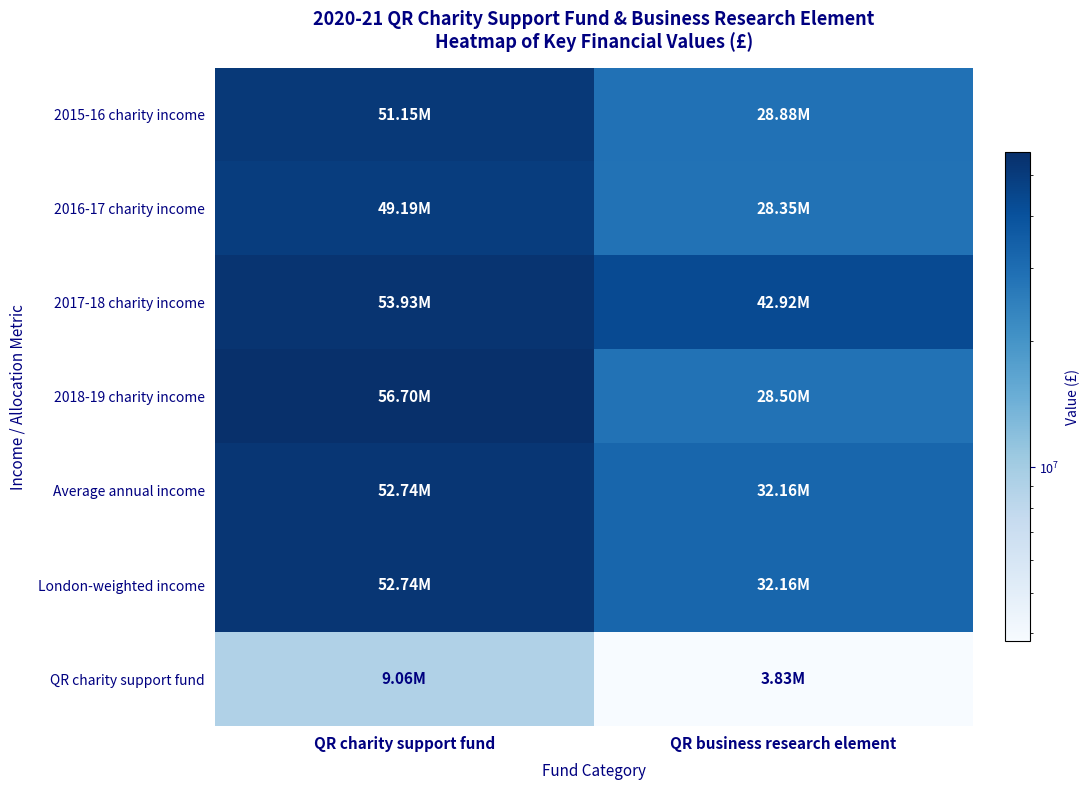

Reading left to right, list all the values displayed in this chart.

2015-16 charity income: QR charity support fund=51148000	QR business research element=28880000
2016-17 charity income: QR charity support fund=49187000	QR business research element=28352000
2017-18 charity income: QR charity support fund=53929000	QR business research element=42916000
2018-19 charity income: QR charity support fund=56696000	QR business research element=28505000
Average annual income: QR charity support fund=52740000	QR business research element=32163250
London-weighted income: QR charity support fund=52740000	QR business research element=32163250
QR charity support fund: QR charity support fund=9061629	QR business research element=3825111